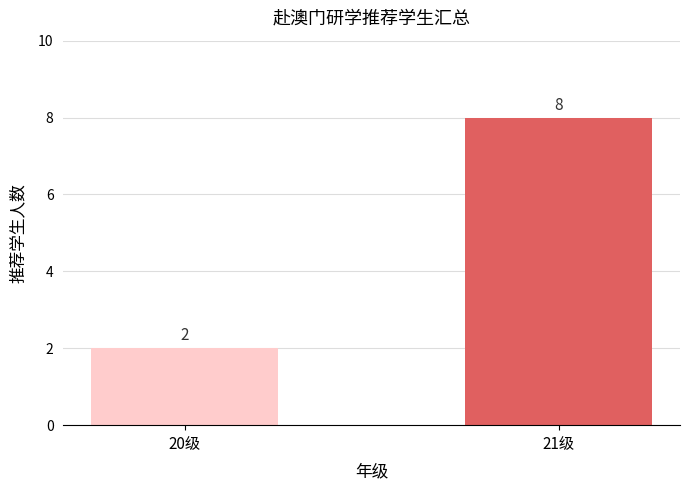

Rank the categories by value from highest to lowest.

21级, 20级